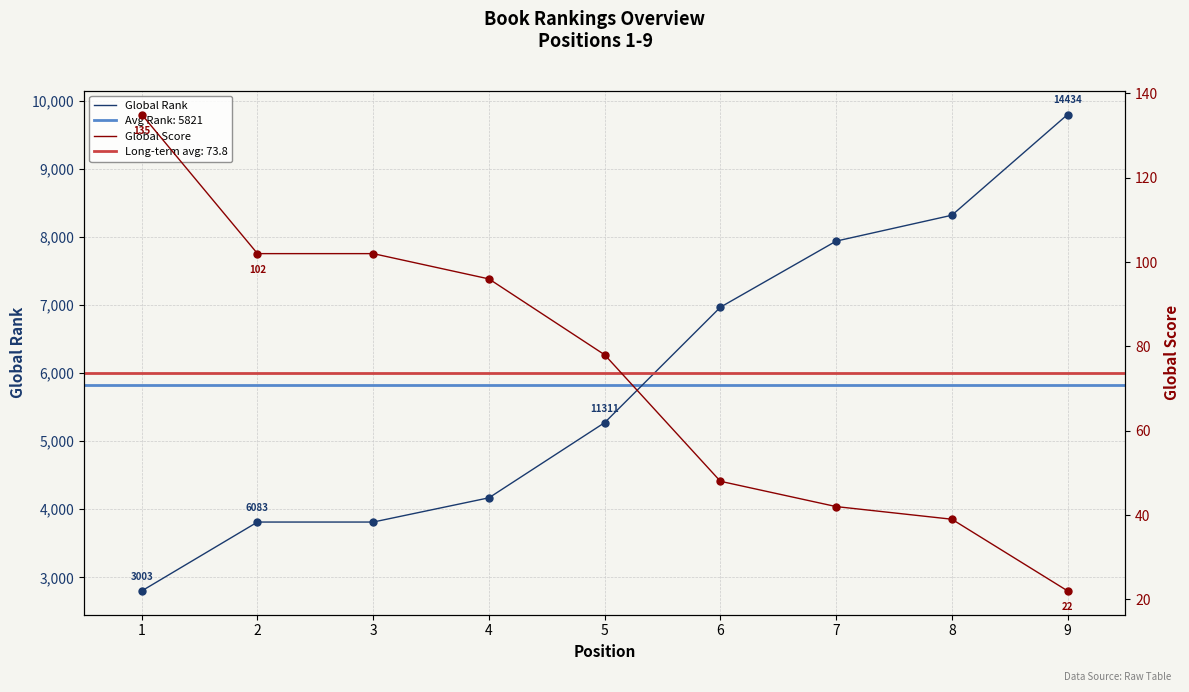

What are all the series names shown in the legend?

Global Rank, Global Score